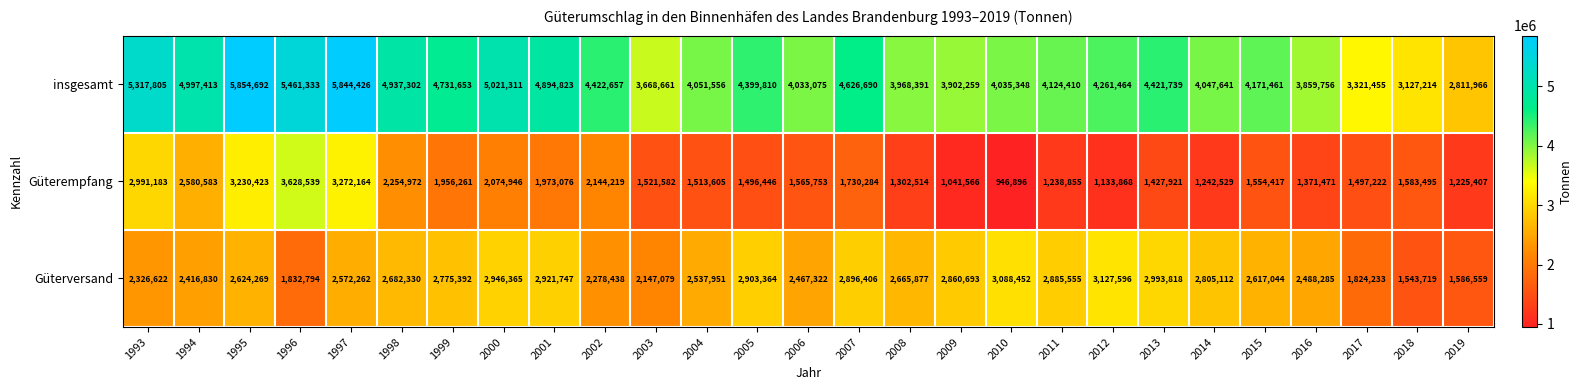

True or false: Güterversand has a value of 2326622 at 1993.

True